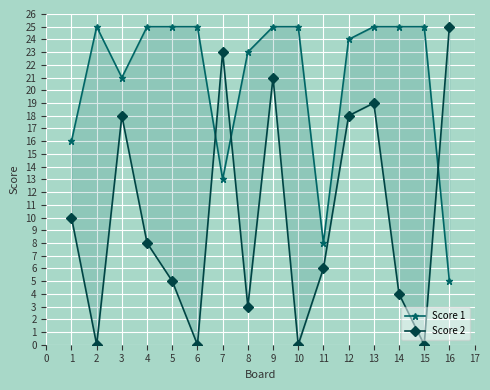

In Score 2, how many points are lower than both neighbors (excluding endpoints)?

5